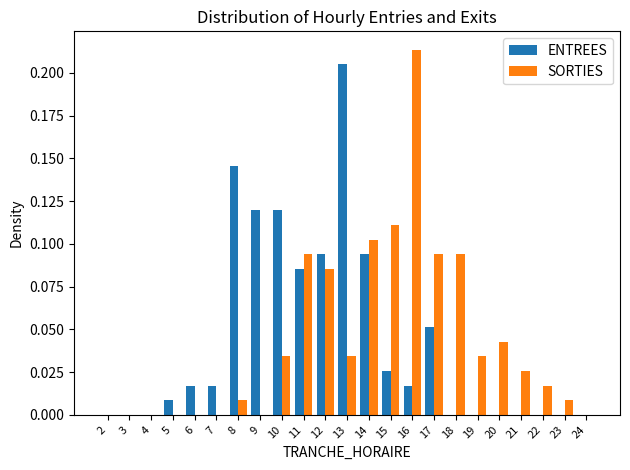

What is the sum of all ENTREES values?

1.0